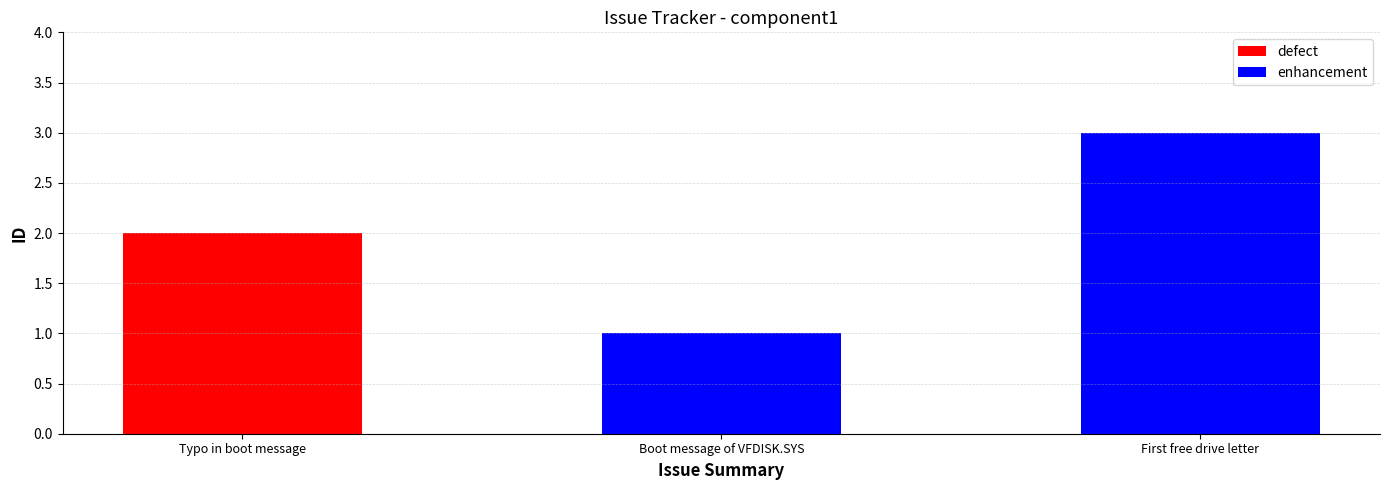

What is the smallest value displayed?

1